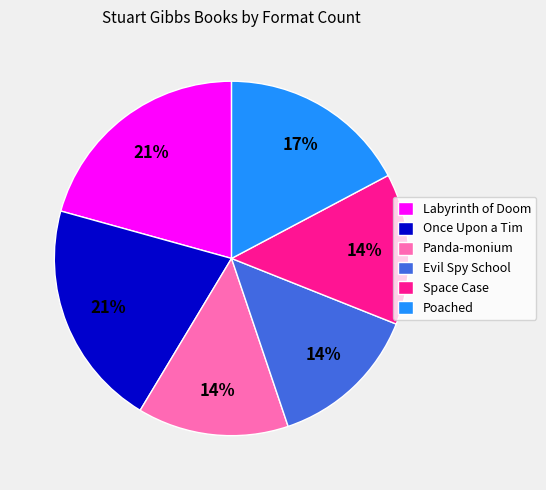

What percentage is the Labyrinth of Doom slice, to the nearest percent?

21%